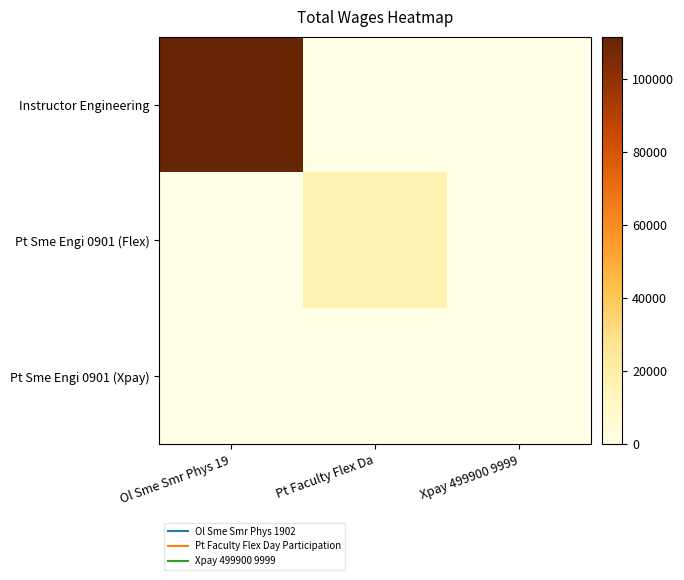

What is the total value across all series at Ol Sme Smr Phys 19?

111472